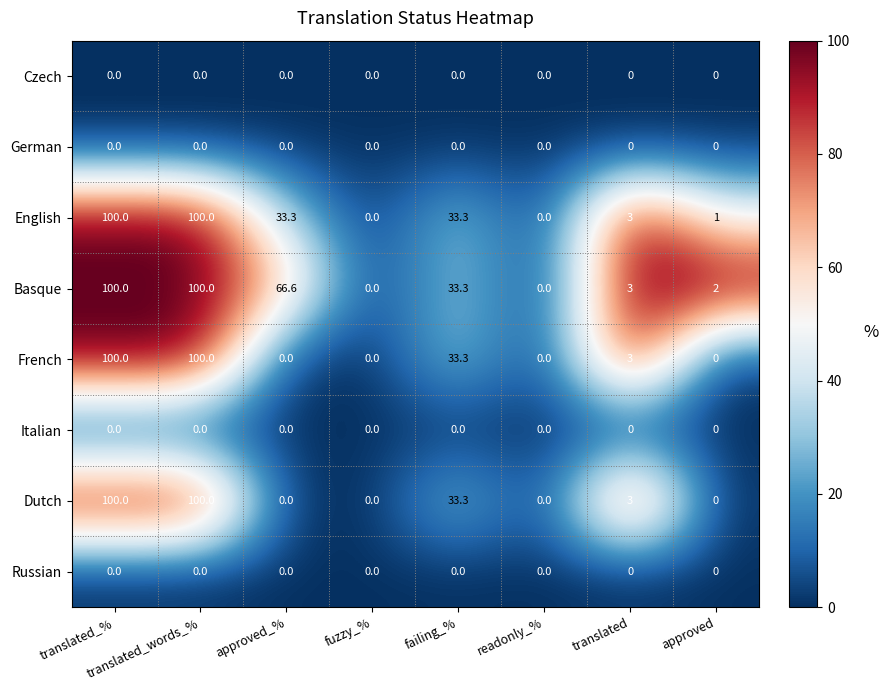

What is the maximum value for English?

100.0